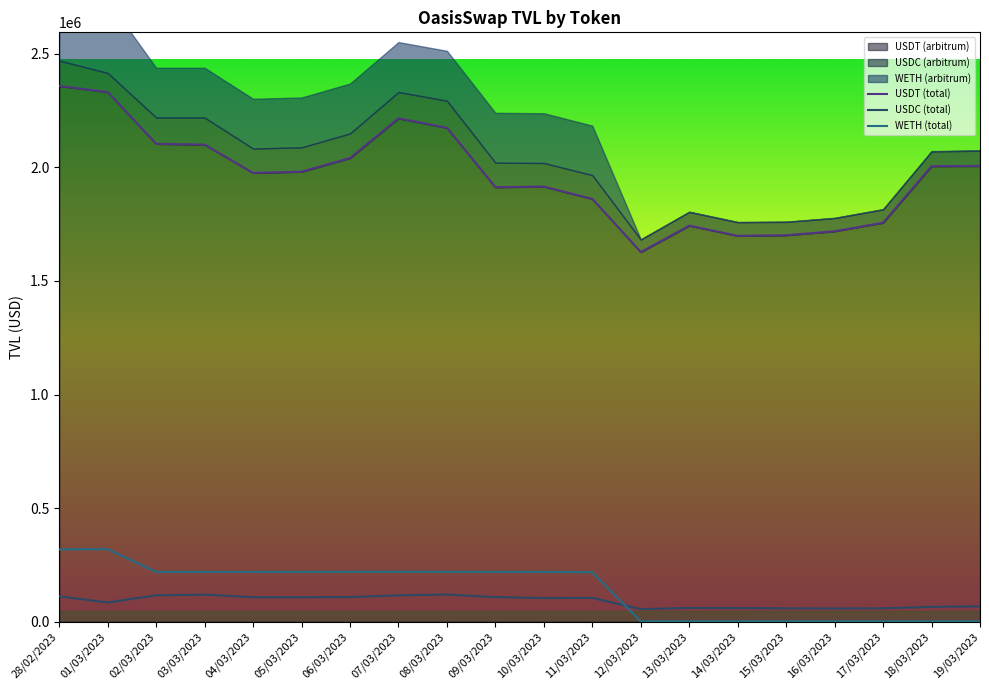

How many lines are shown in the chart?

3